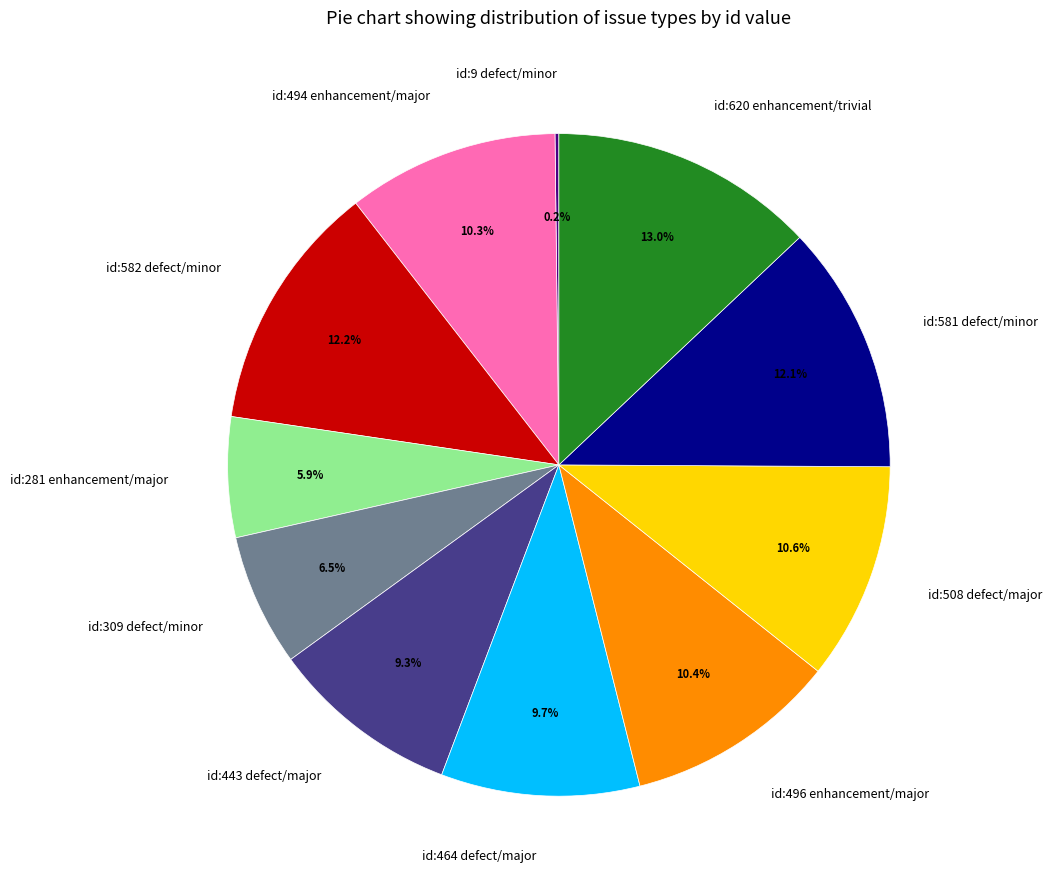

To the nearest percent, what is the average slice percentage?

9%